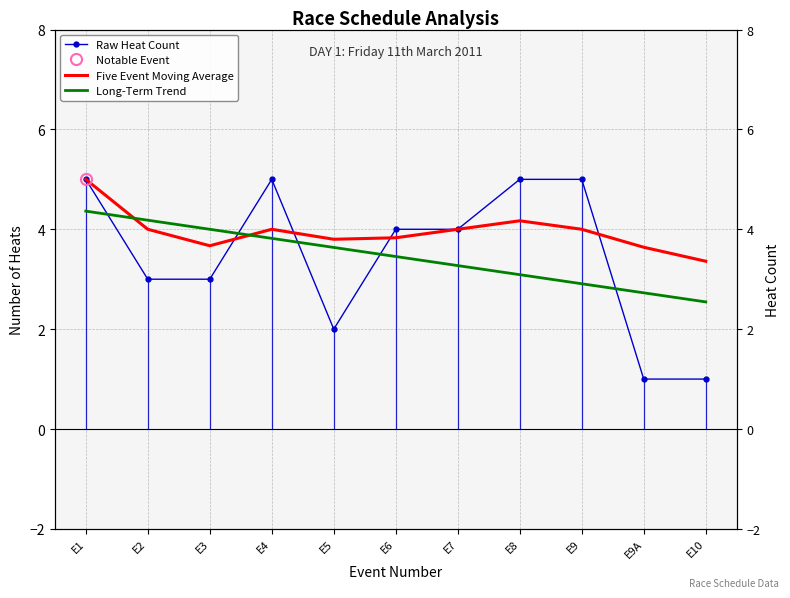

Does the chart have visible grid lines?

Yes